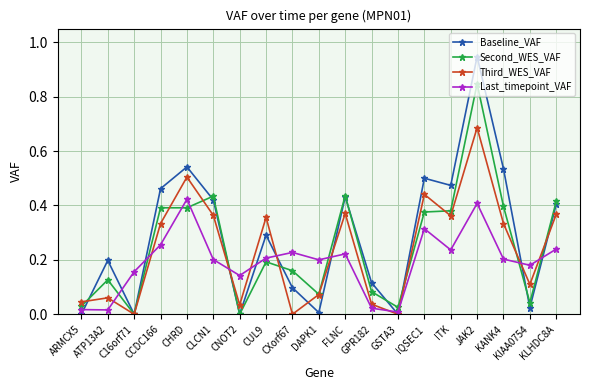

What is the label of the 1st point from the left?

ARMCX5